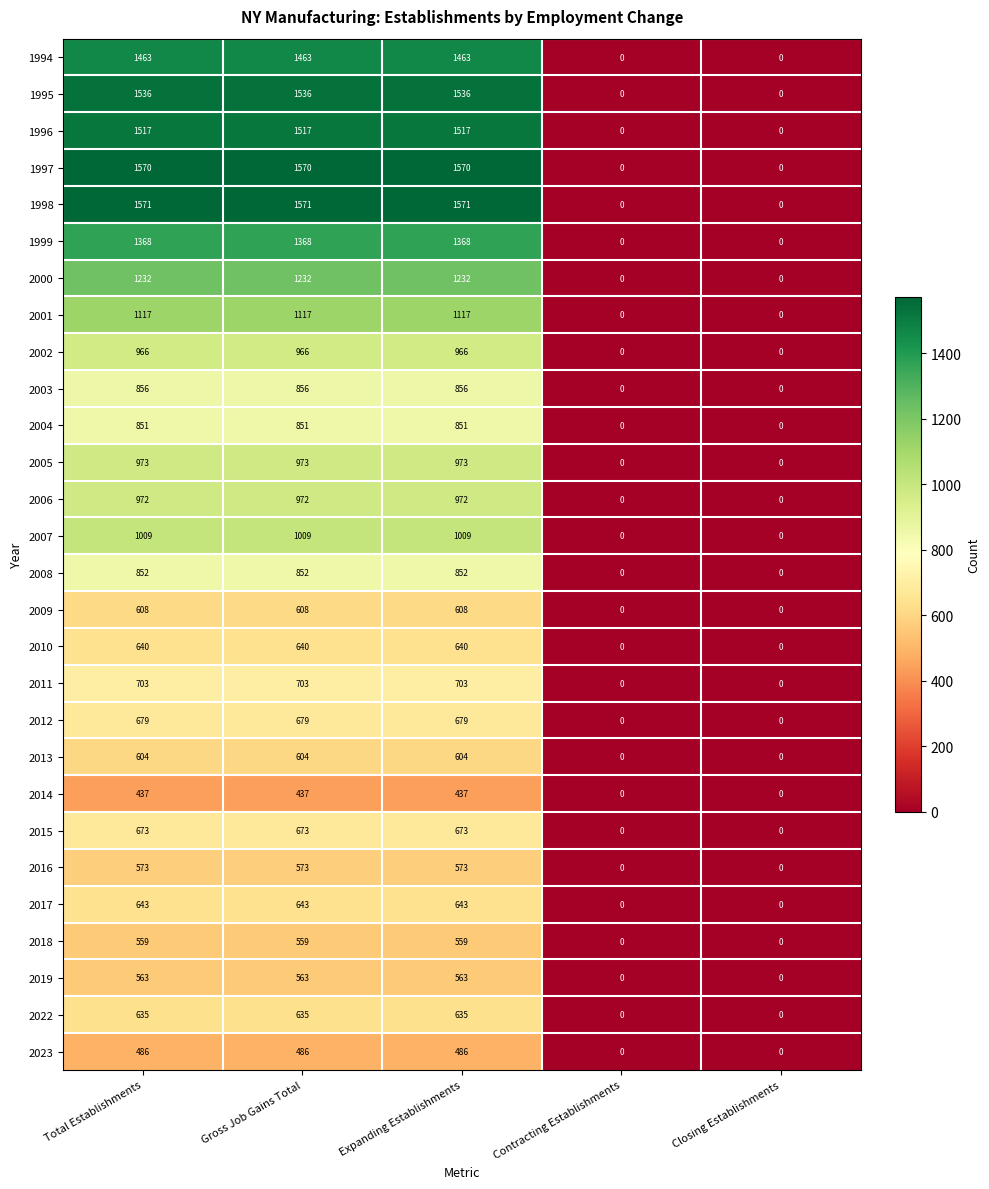

How many distinct data groups are displayed?

28